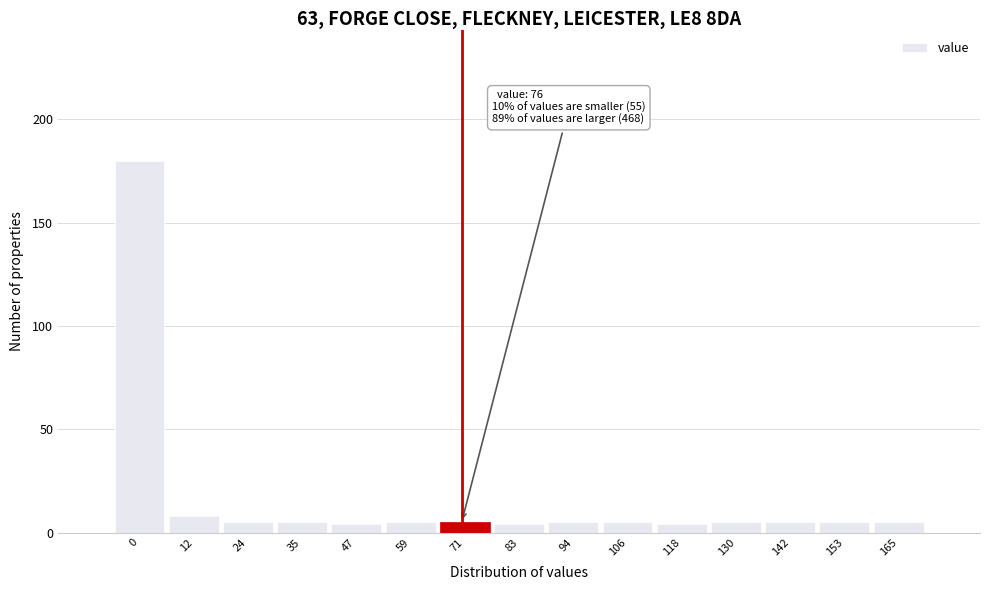

Reading left to right, list all the values displayed in this chart.

0=180	12=8	24=5	35=5	47=4	59=5	71=5	83=4	94=5	106=5	118=4	130=5	142=5	153=5	165=5